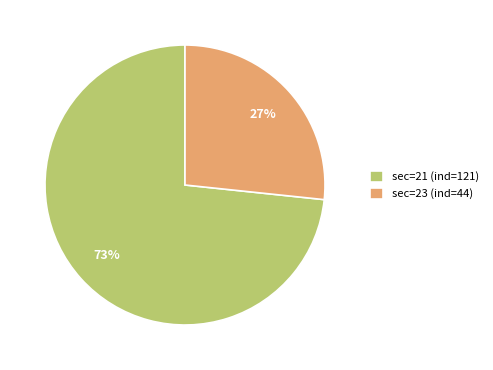

How many segments does this pie chart have?

2